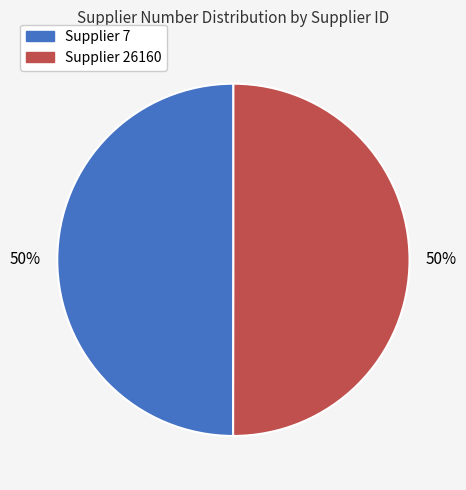

To the nearest percent, what is the average slice percentage?

50%